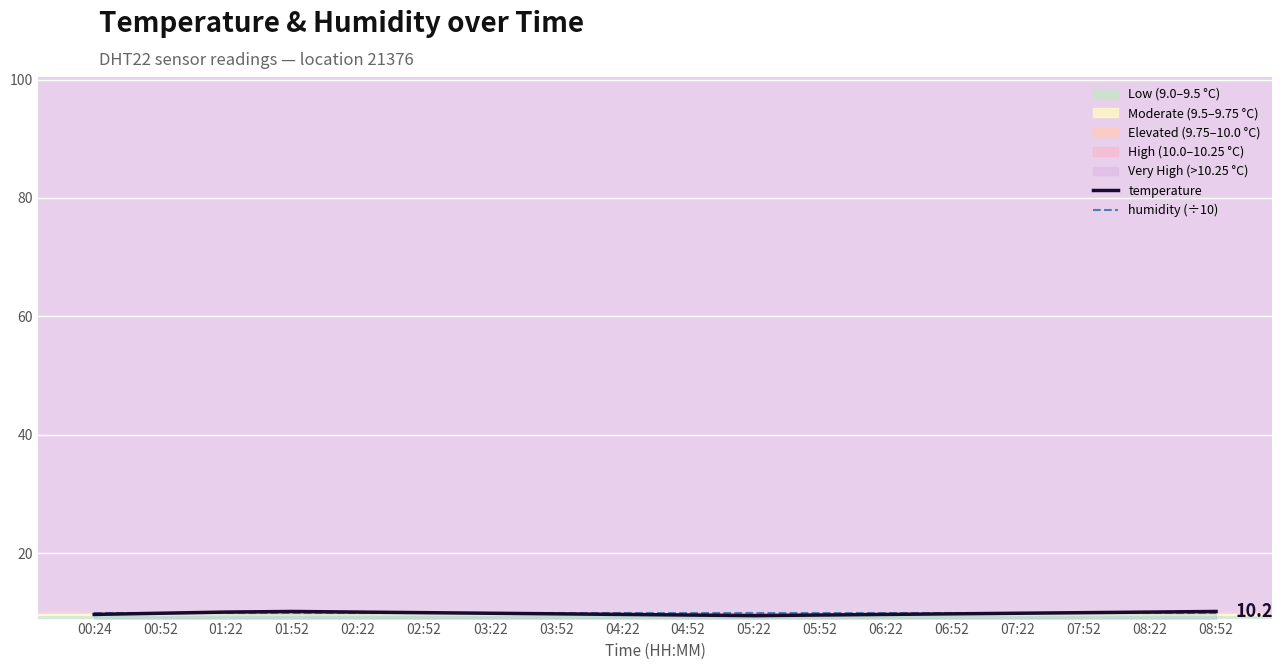

Is the value of temperature at 08:22 greater than the value of humidity (÷10) at 07:52?

Yes